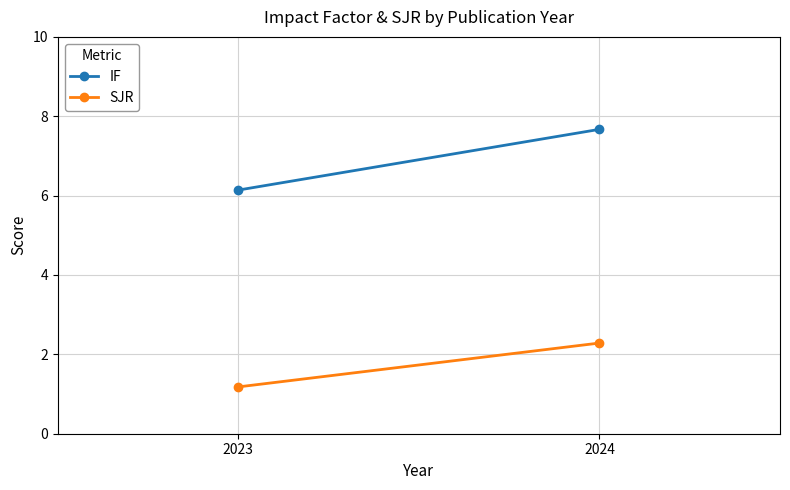

Reading left to right, transcribe all the data shown in this chart.

IF: 6.1	7.7
SJR: 1.2	2.3